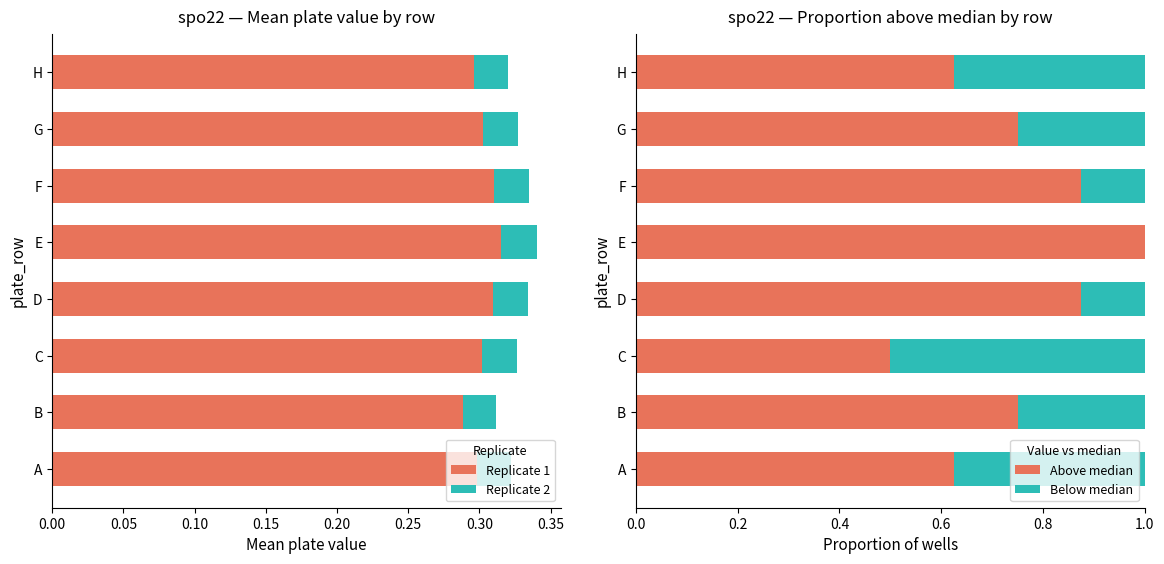

True or false: Replicate 1 has a value of 0.5 at F.

False